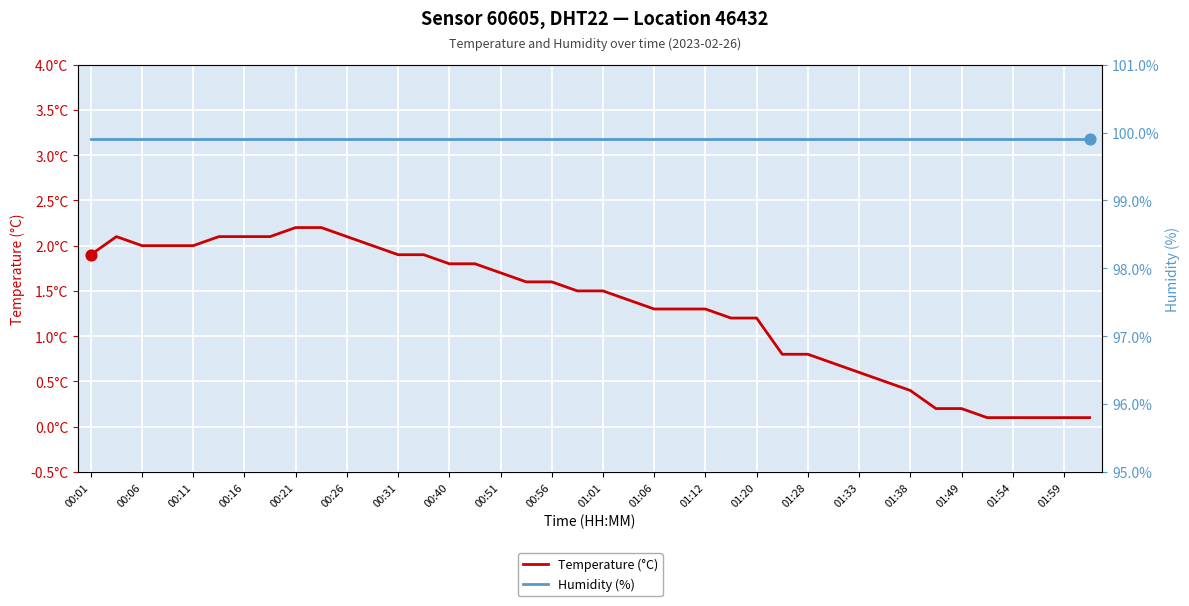

What is the total value across all series at 01:01?

101.4